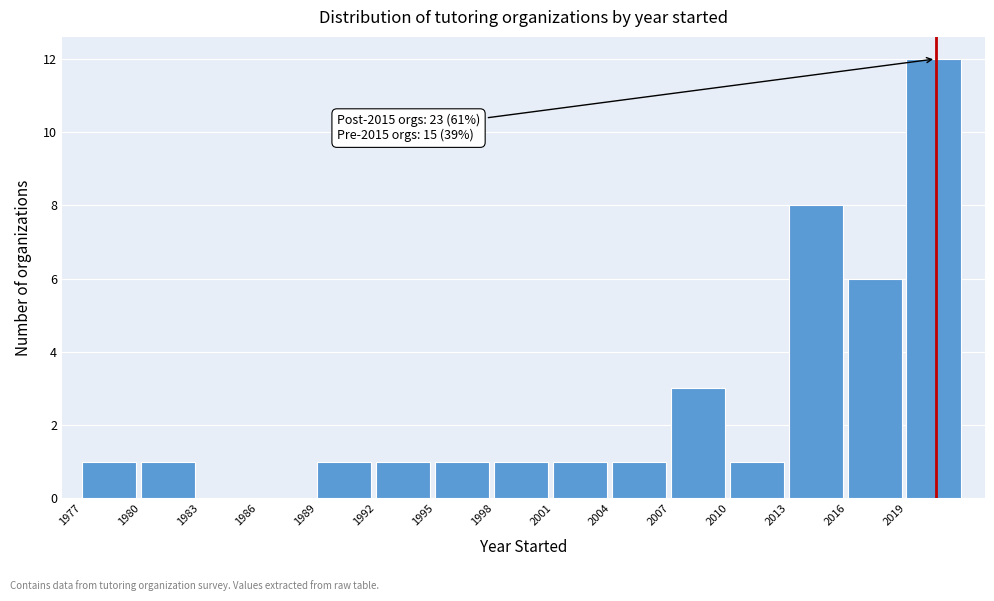

Which range on the x-axis has the tallest bar?

2019 to 2022